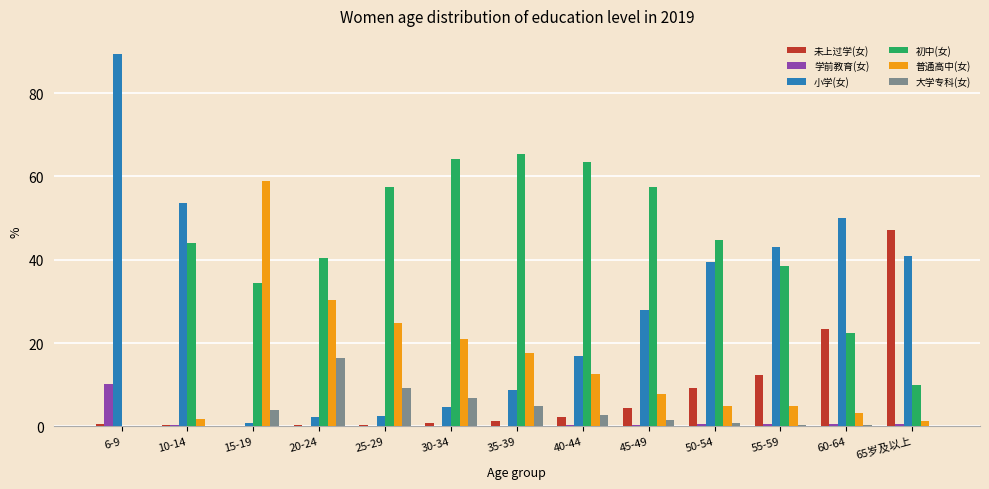

Is the value of 学前教育(女) at 10-14 greater than the value of 普通高中(女) at 60-64?

No